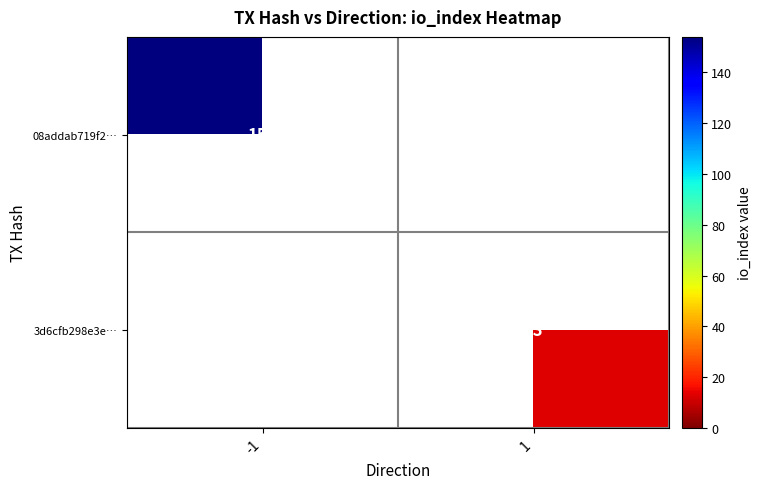

Is it true that 3d6cfb298e3e… equals 13 at 1?

True